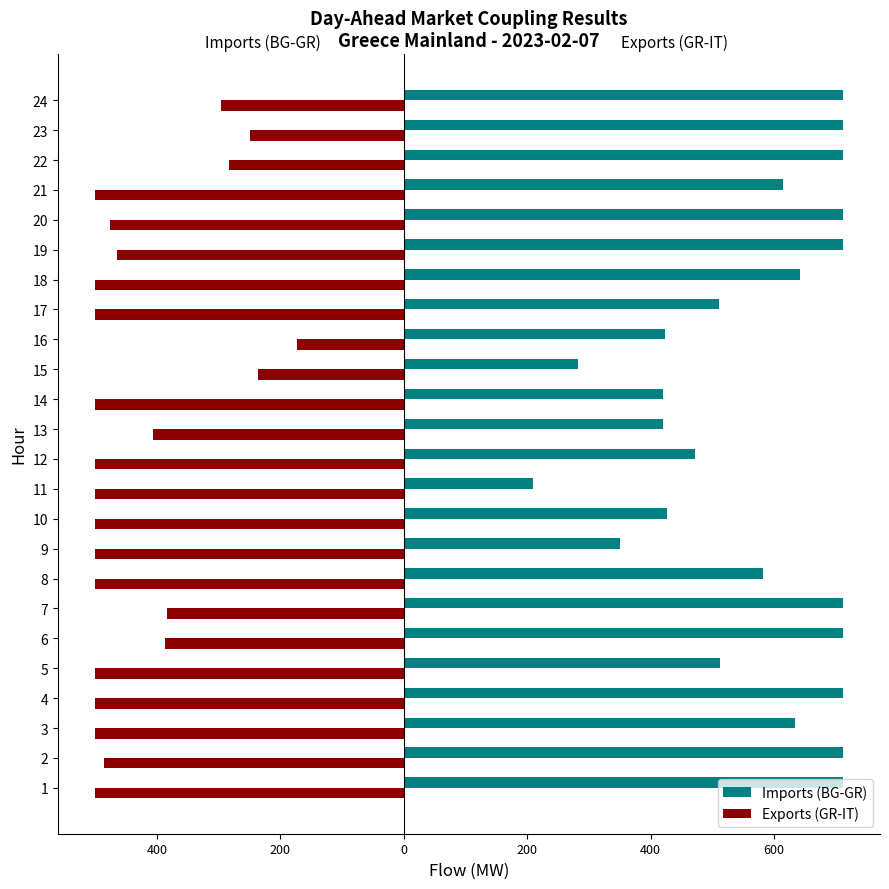

What are all the series names shown in the legend?

Imports (BG-GR), Exports (GR-IT)